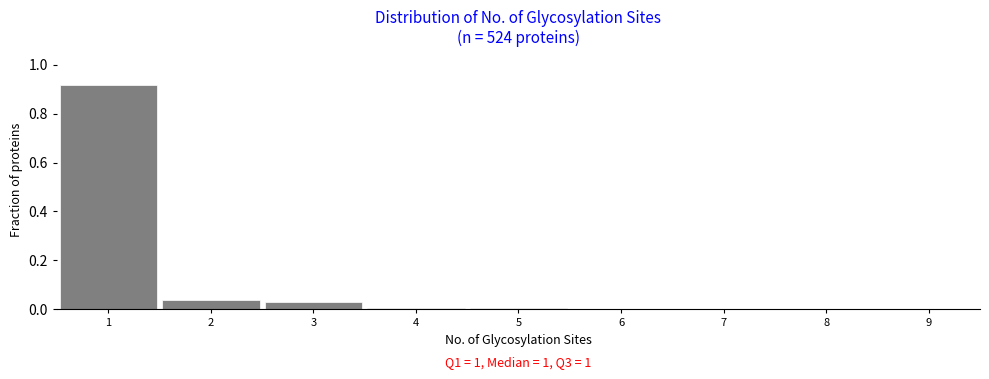

Over which range of the x-axis is the bar tallest?

0.5 to 1.5